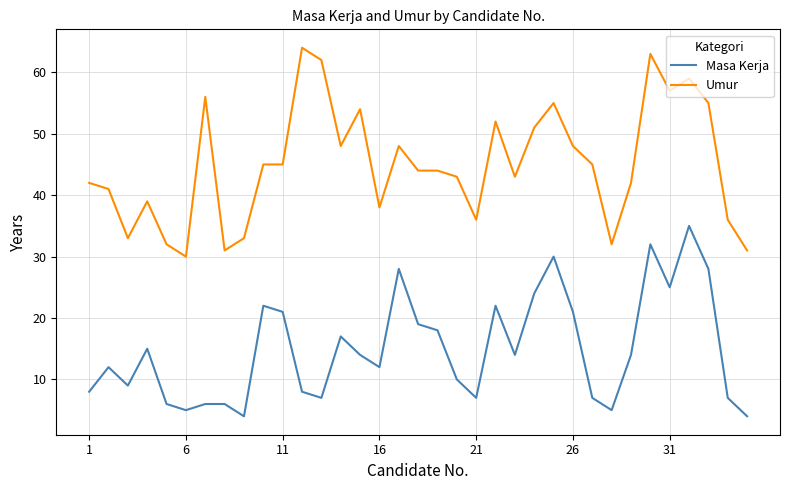

List the series in order of their overall mean, lowest first.

Masa Kerja, Umur